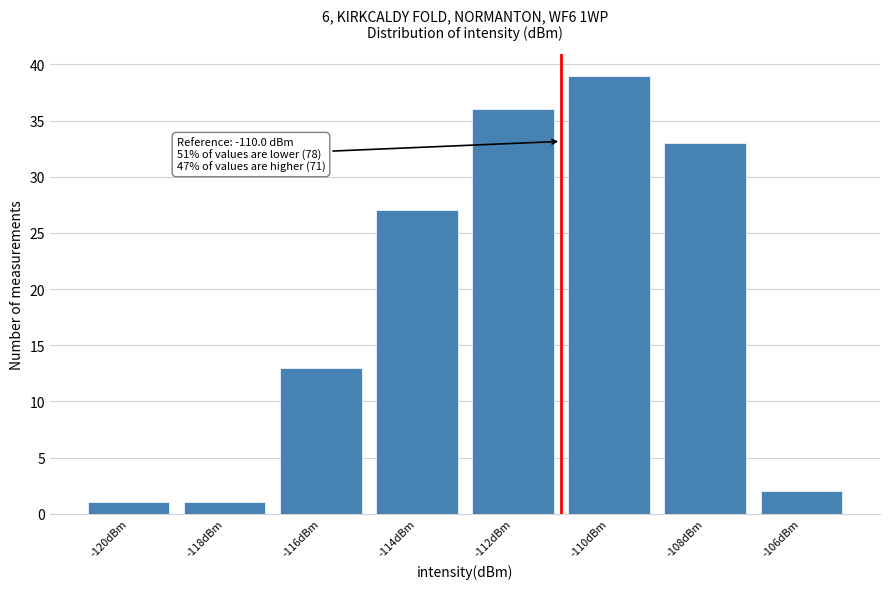

Reading right to left, what are all the values shown in this chart?

2	33	39	36	27	13	1	1